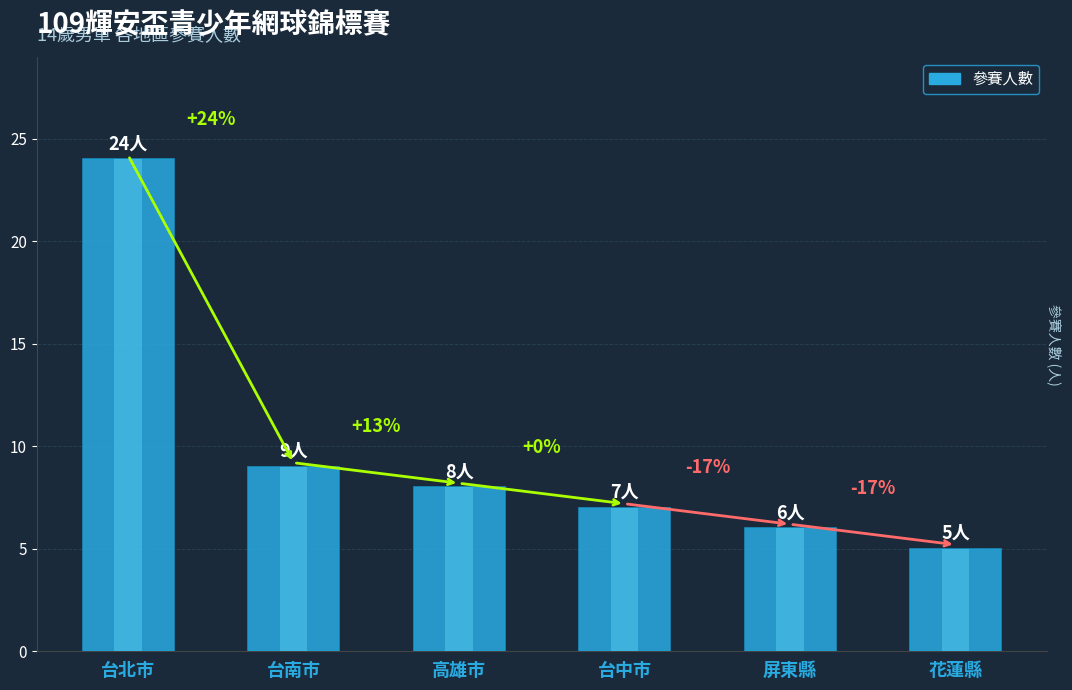

What is the greatest value displayed?

24